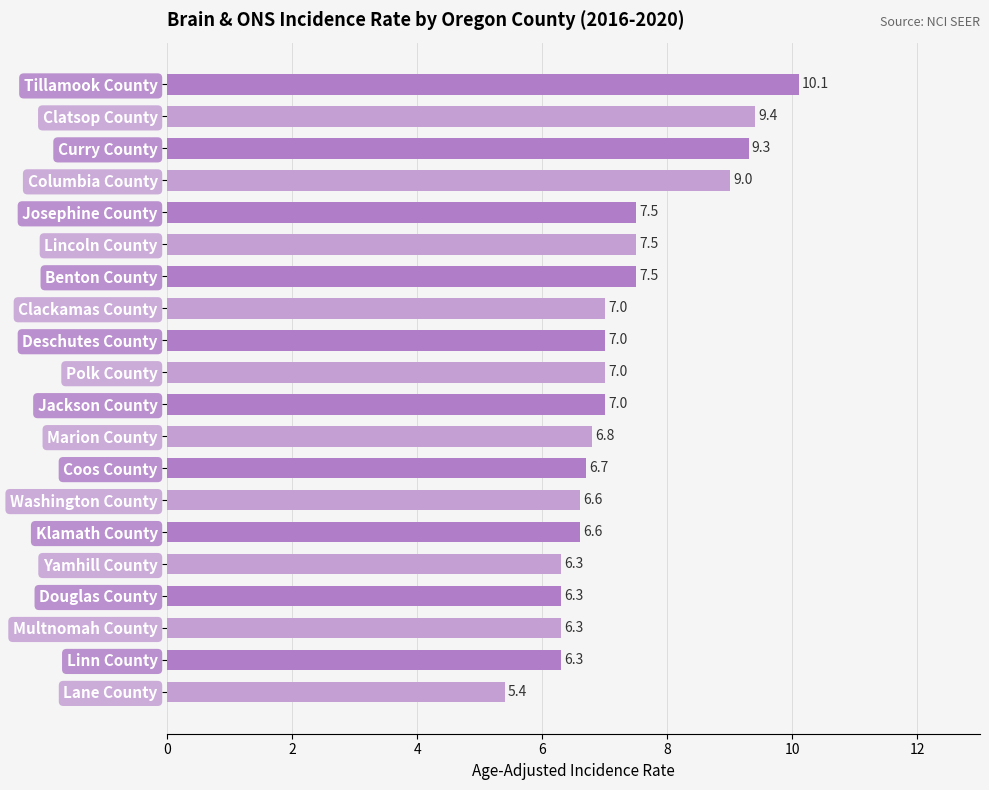

Reading top to bottom, list all the values displayed in this chart.

Tillamook County=10.1	Clatsop County=9.4	Curry County=9.3	Columbia County=9.0	Josephine County=7.5	Lincoln County=7.5	Benton County=7.5	Clackamas County=7.0	Deschutes County=7.0	Polk County=7.0	Jackson County=7.0	Marion County=6.8	Coos County=6.7	Washington County=6.6	Klamath County=6.6	Yamhill County=6.3	Douglas County=6.3	Multnomah County=6.3	Linn County=6.3	Lane County=5.4